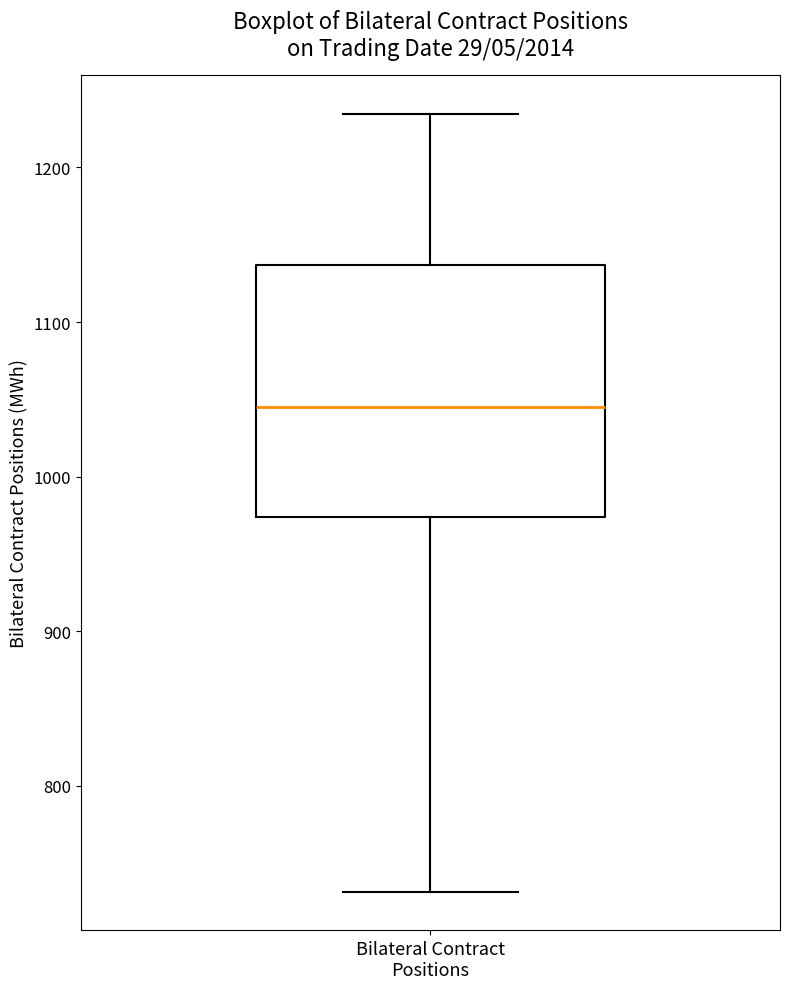

Where does the median line of the box for Bilateral Contract Positions sit on the y-axis? The values are not printed on the chart, so give them approximately, as read against the axis.

1040